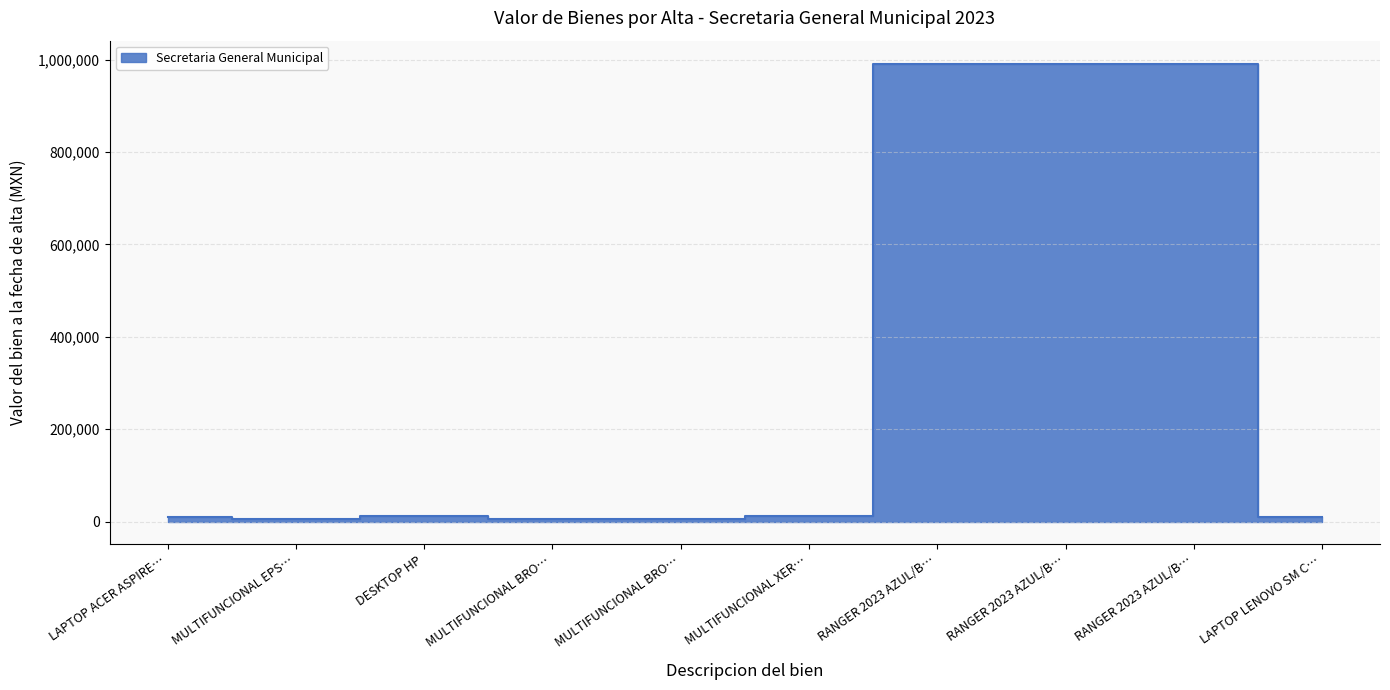

How many interior local peaks (higher than both neighbors) does the data have?

1